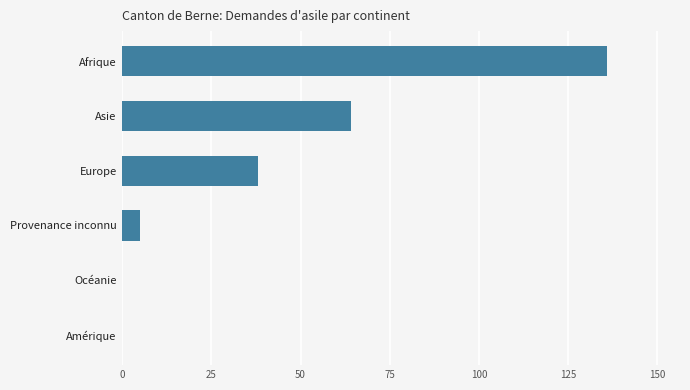

Does the chart contain stacked bars?

No